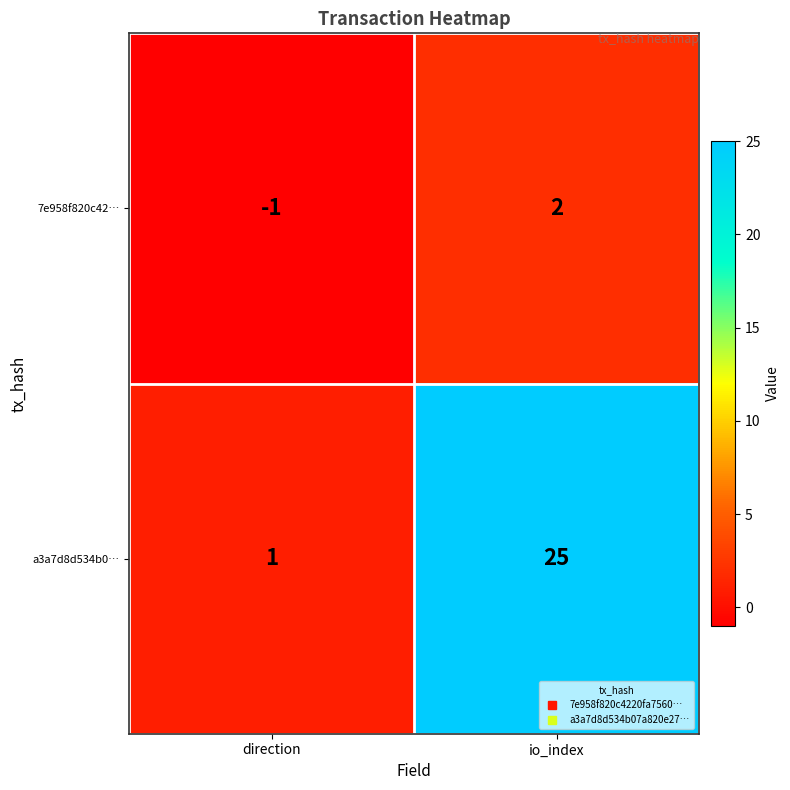

The a3a7d8d534b0… series shows 43 at io_index. True or false?

False